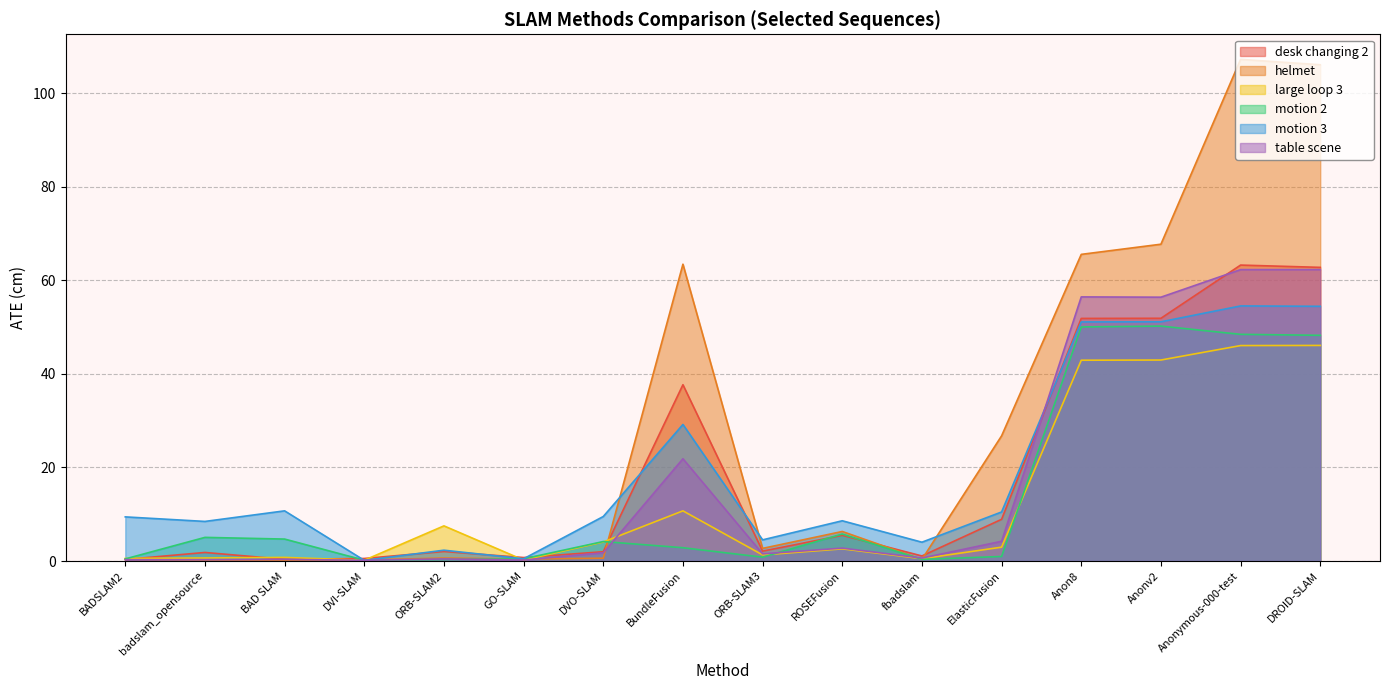

What is the label of the 13th point from the right?

DVI-SLAM